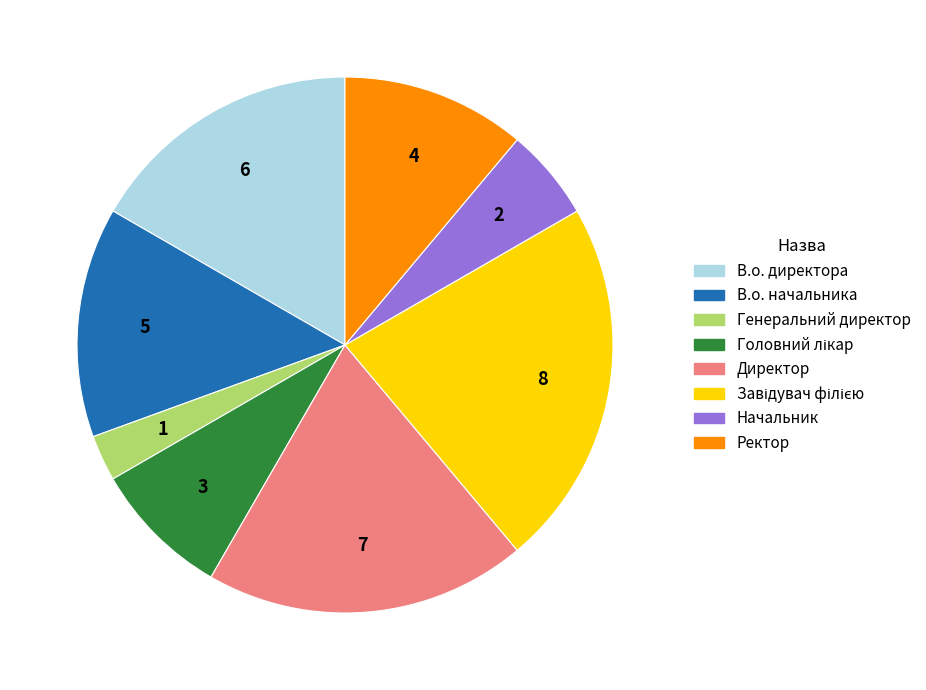

Between В.о. начальника and В.о. директора, which is larger?

В.о. директора